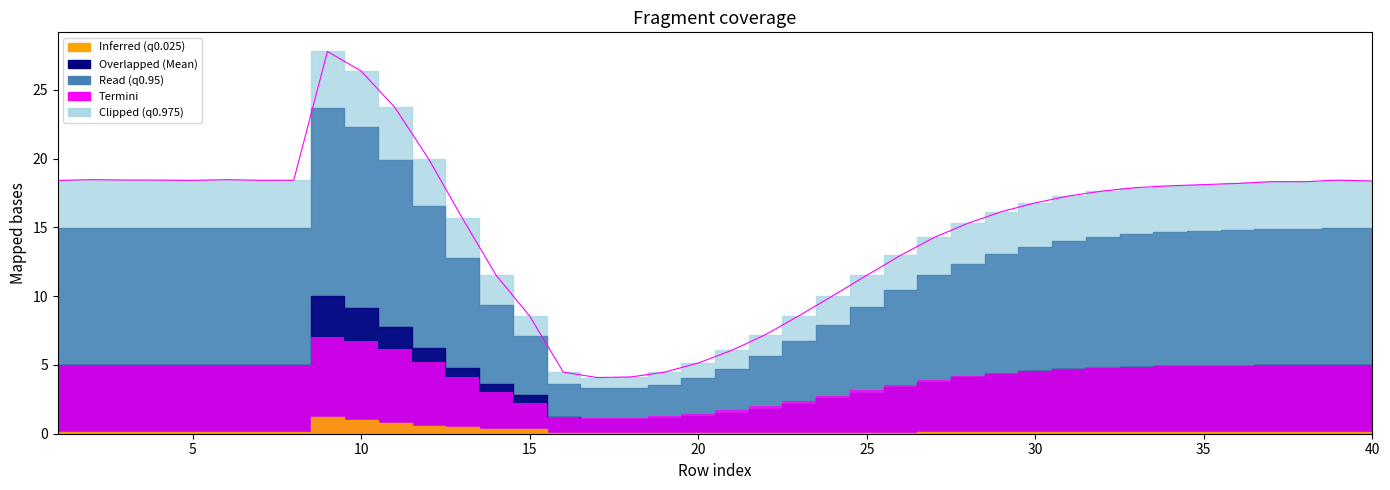

True or false: the data has more than 2 interior local peaks.

True